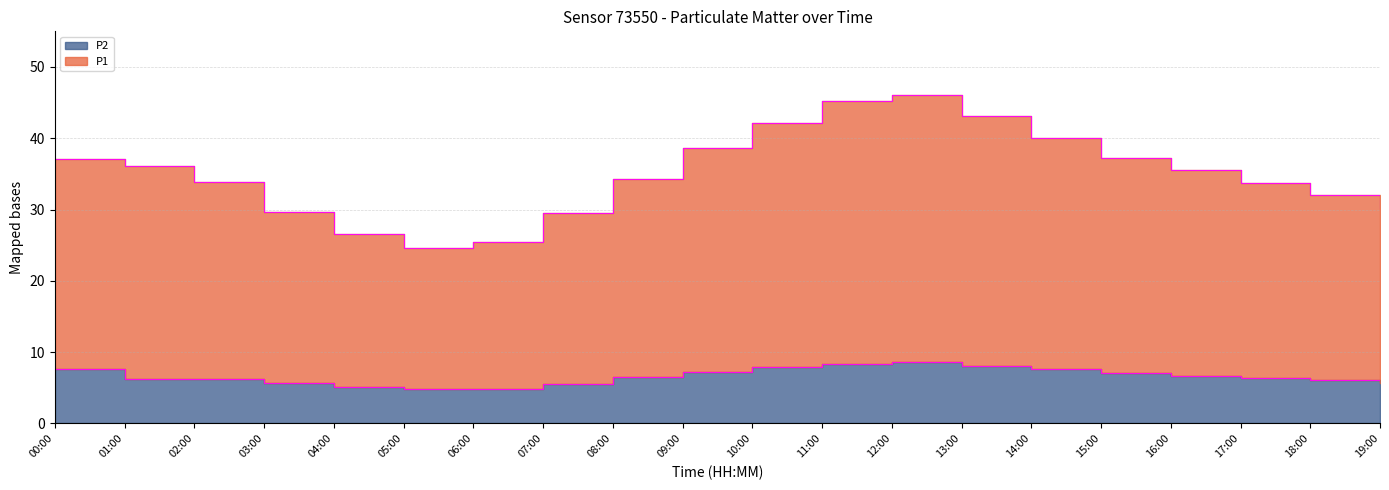

Reading right to left, transcribe all the data shown in this chart.

P1: 30.2	32.0	33.7	35.5	37.3	40.1	43.1	46.1	45.2	42.1	38.7	34.3	29.5	25.4	24.6	26.6	29.7	33.8	36.1	37.1
P2: 5.7	6.1	6.4	6.7	7.1	7.6	8.1	8.6	8.4	7.9	7.2	6.5	5.6	4.9	4.8	5.1	5.7	6.3	6.3	7.6